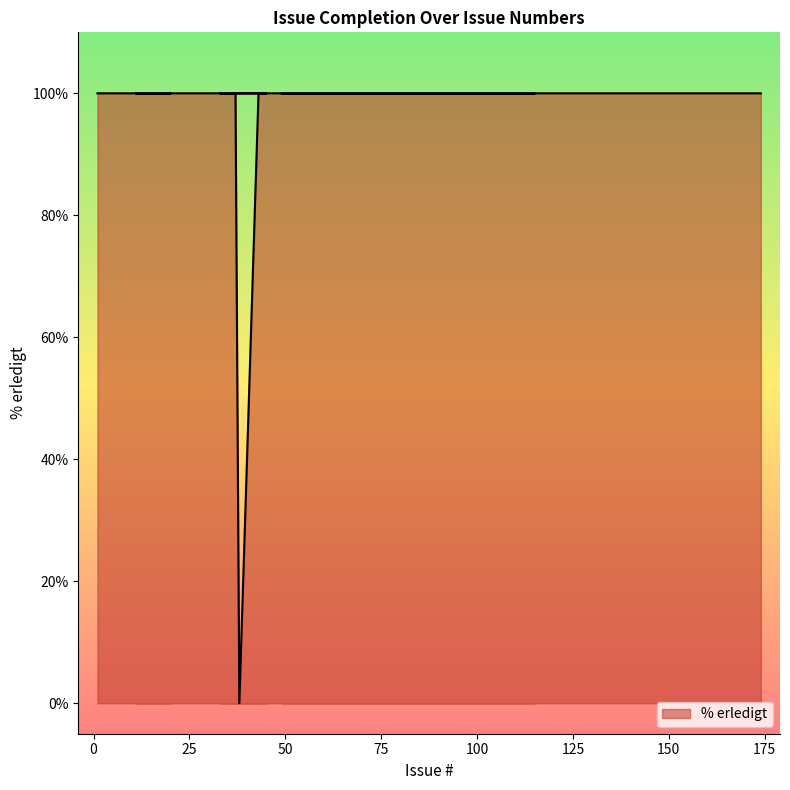

What is the average value?

98